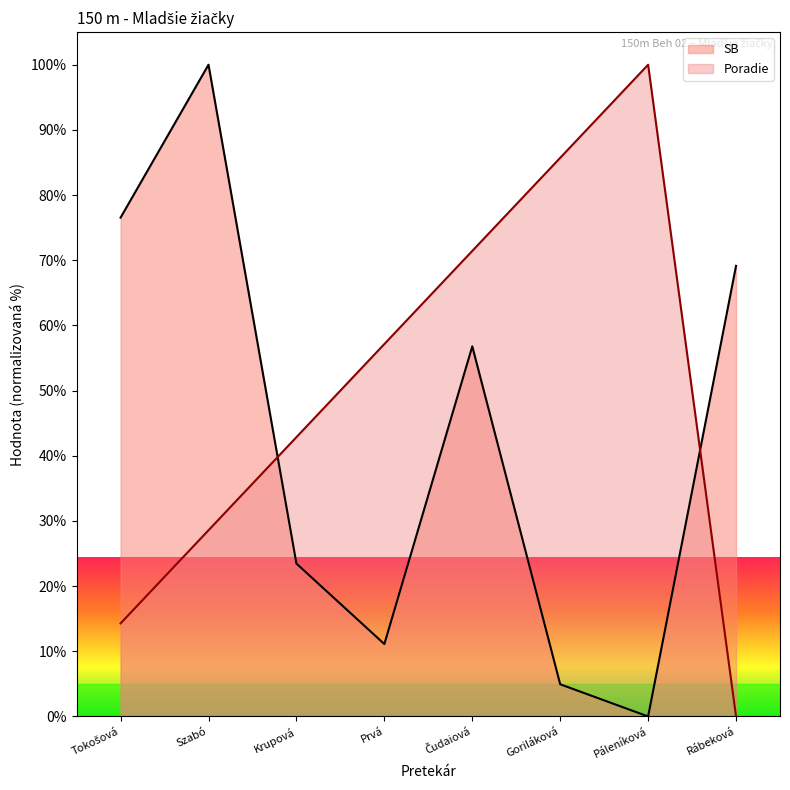

What are all the series names shown in the legend?

SB, Poradie